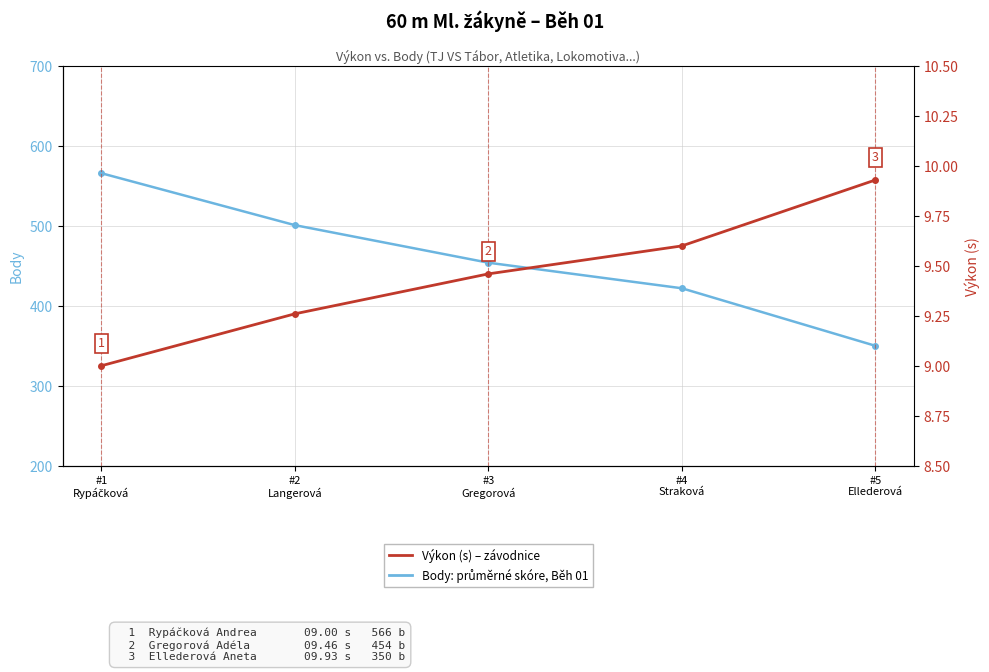

True or false: Body (celkové) and Výkon (s) cross at least once.

False